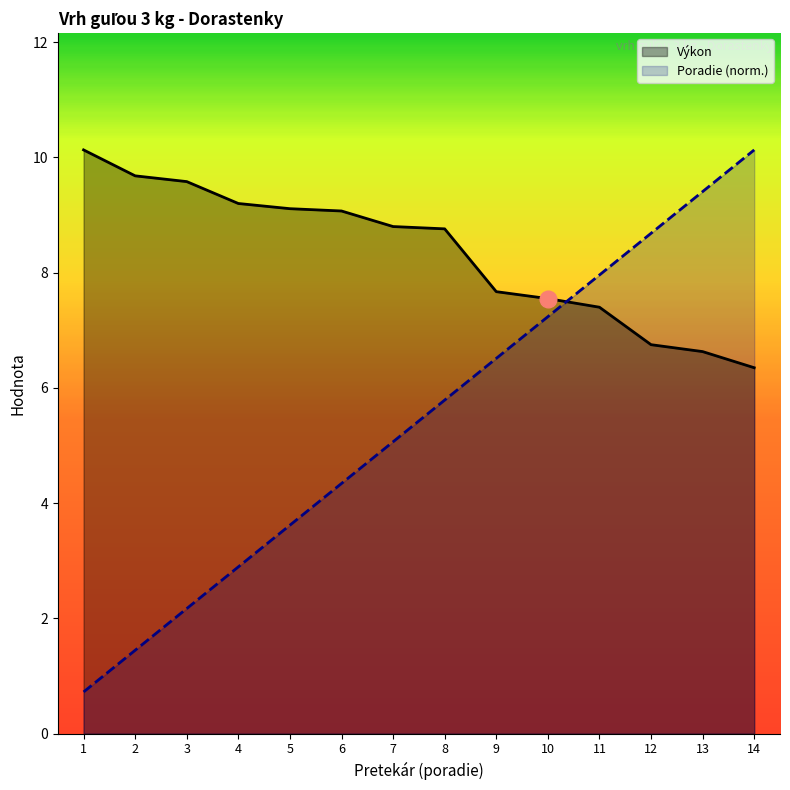

What is the approximate value of Výkon at 7?

8.8